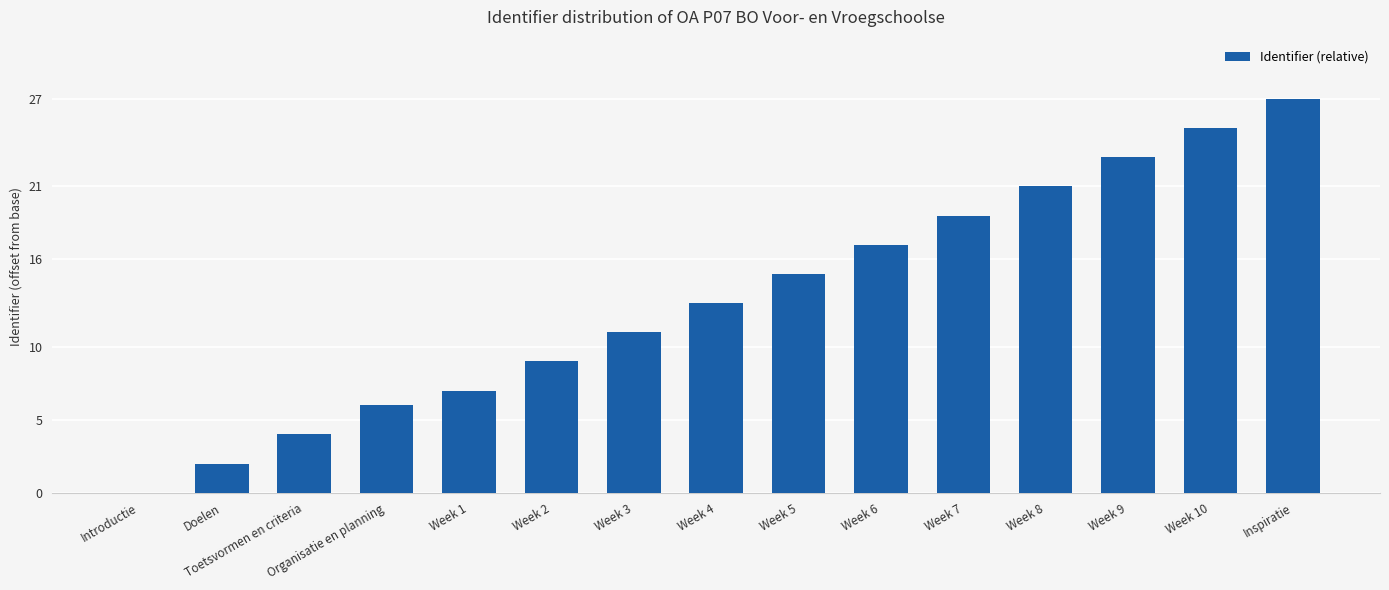

What value does the data have at Week 5?

15